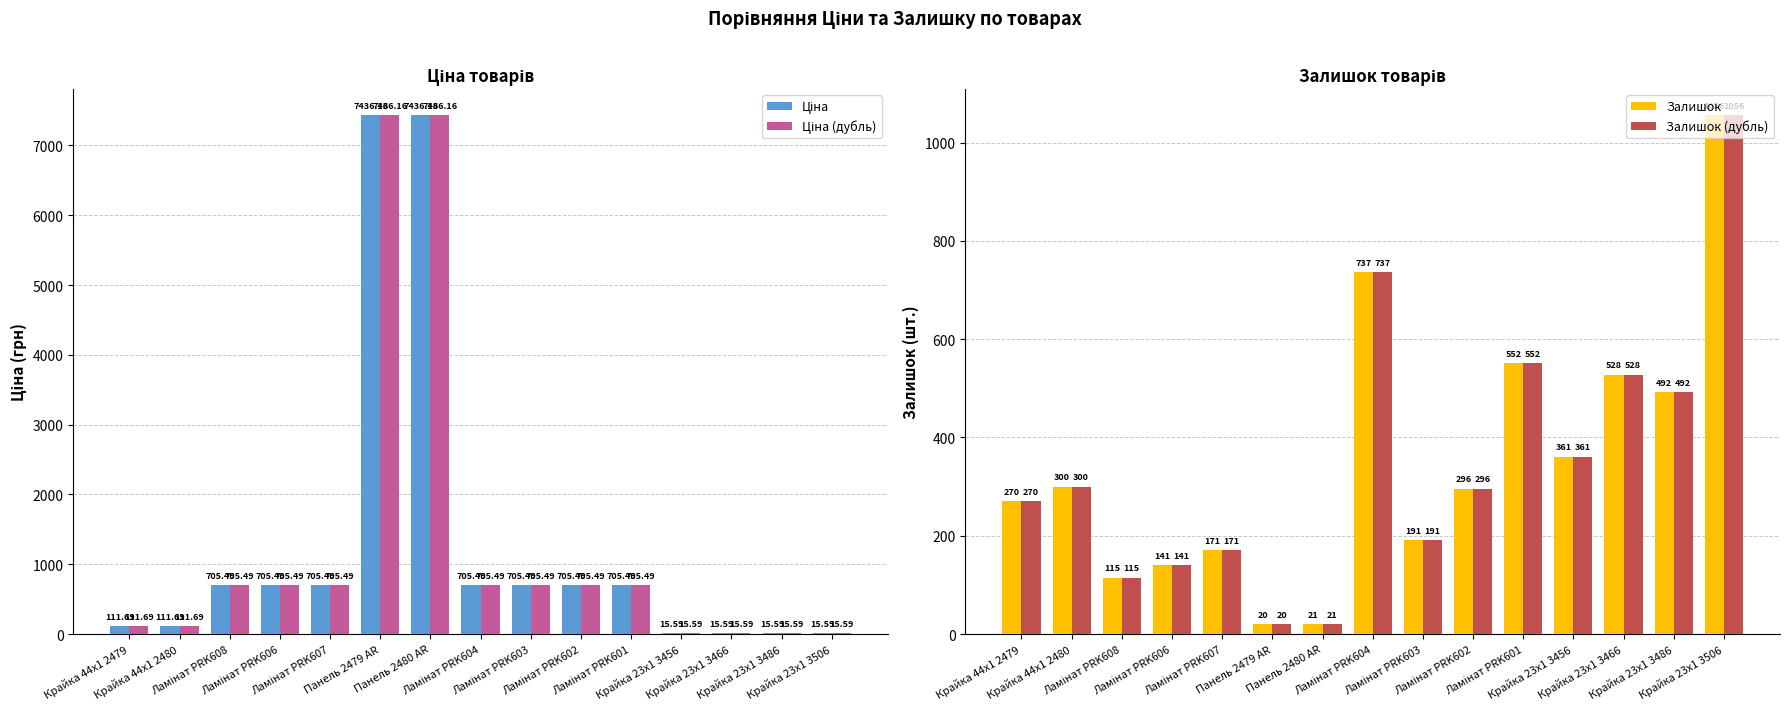

What is the maximum value shown in the chart?

7436.2